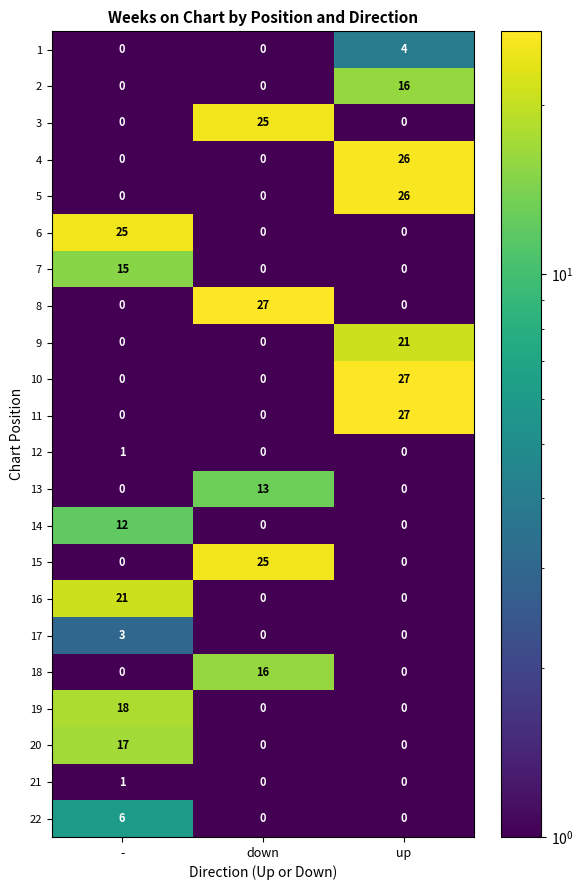

Is it true that 6 equals 25 at -?

True